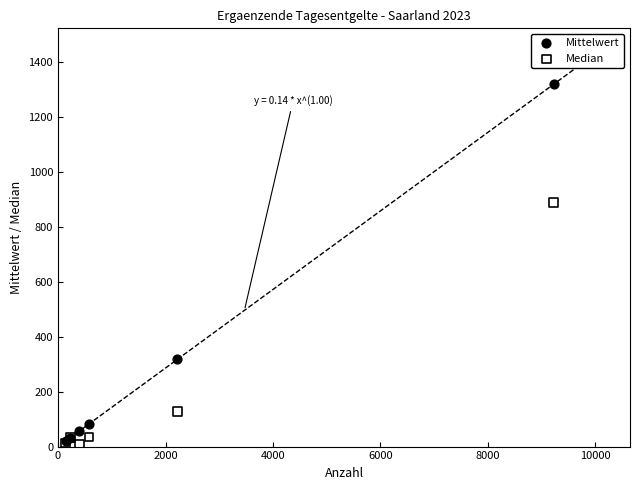

In the Mittelwert series, what Y value is closest to 668?

317.0